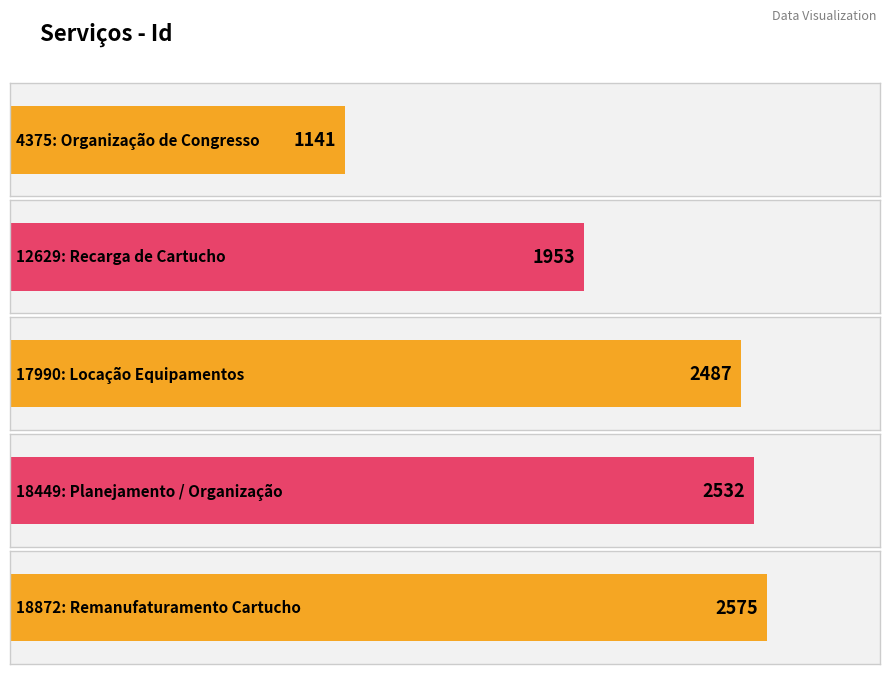

At which category does the chart reach its peak across all series?

18872: Remanufaturamento Cartucho